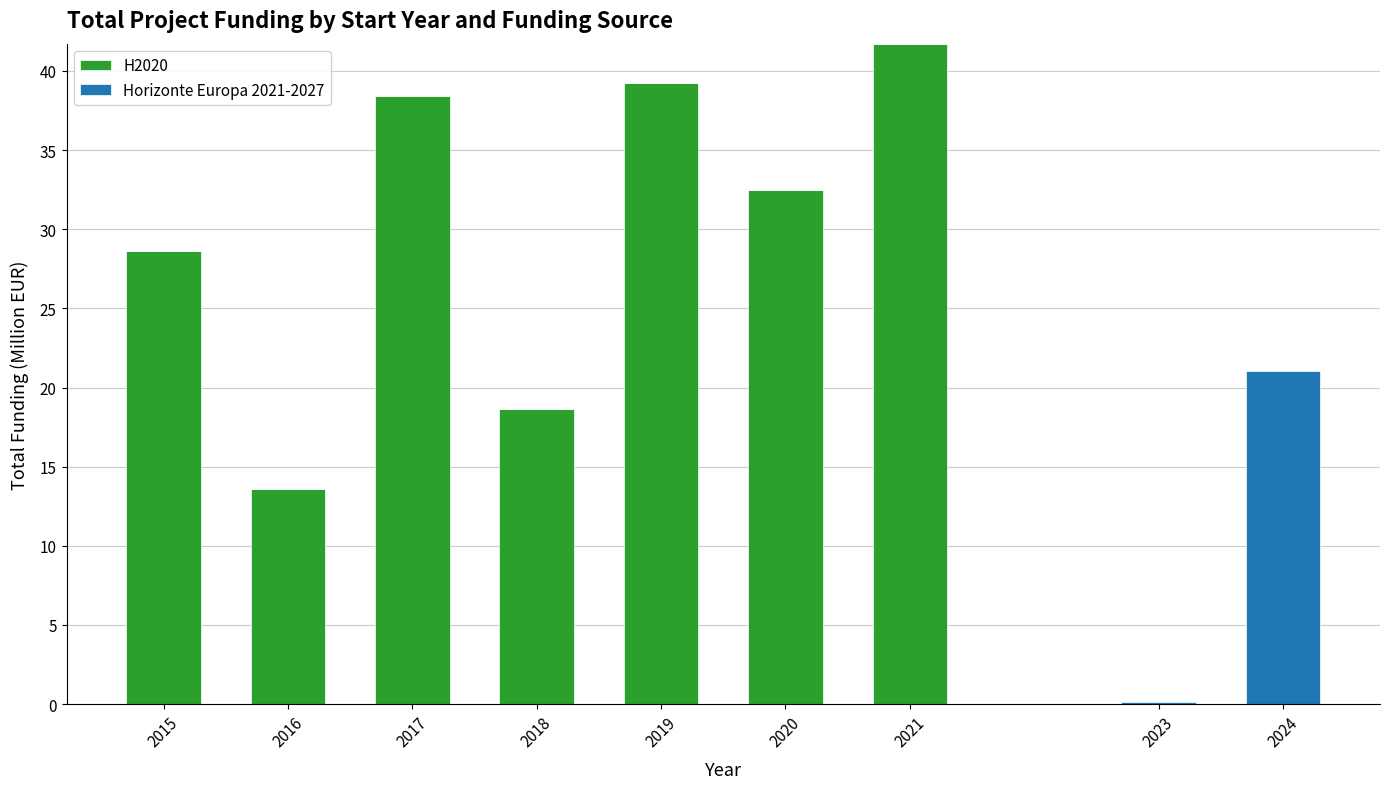

What is the total value across all series at 2016?

13.6